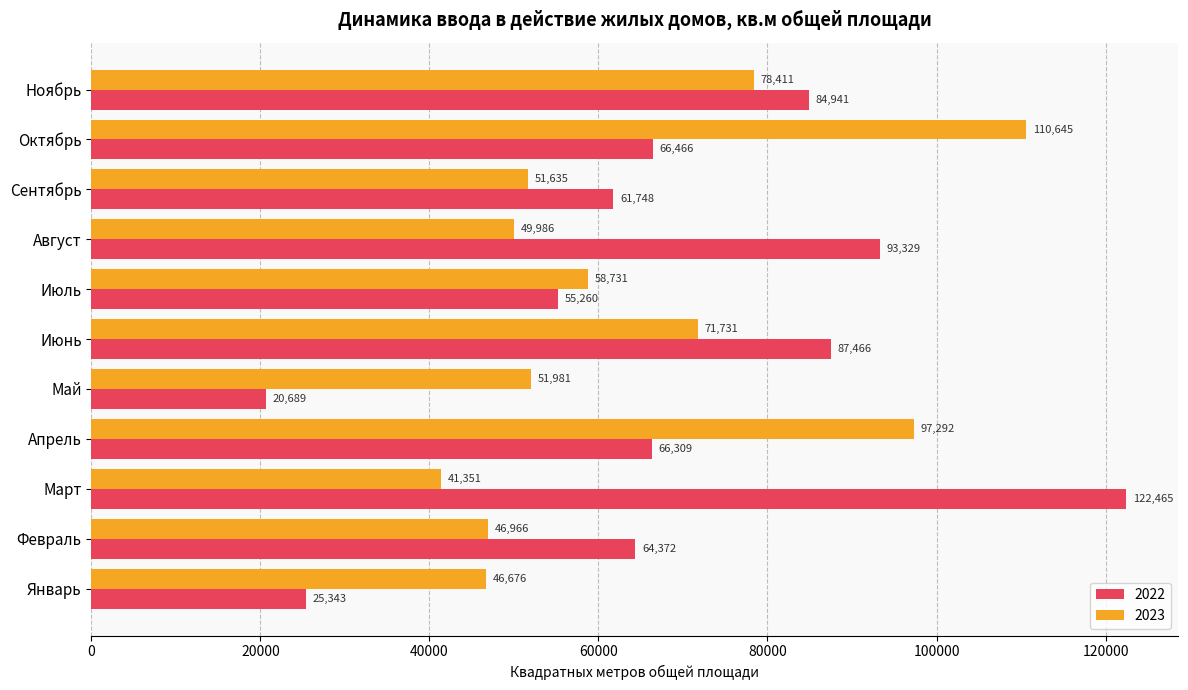

At which label does 2022 reach its minimum?

Май